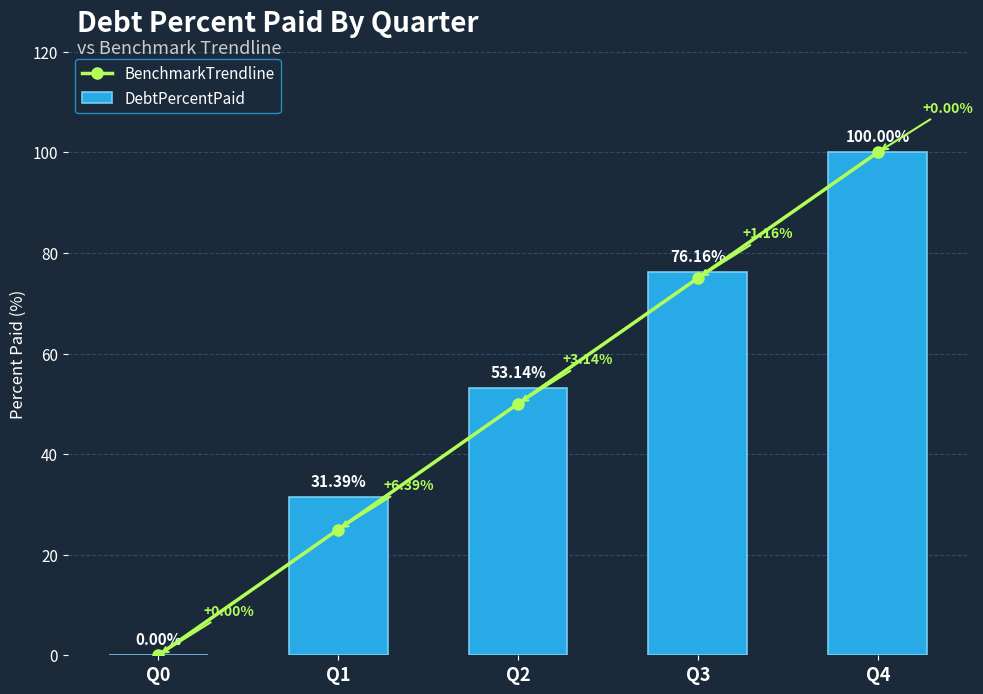

Rank the categories by DebtPercentPaid value from lowest to highest.

Q0, Q1, Q2, Q3, Q4